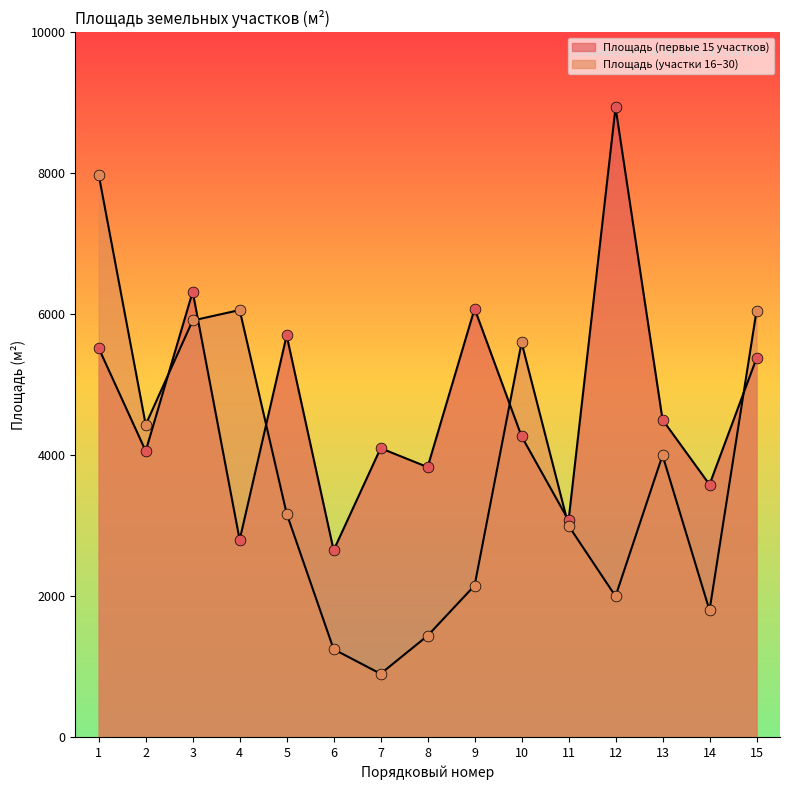

Which series reaches the maximum Y coordinate?

Площадь (first 15 plots)